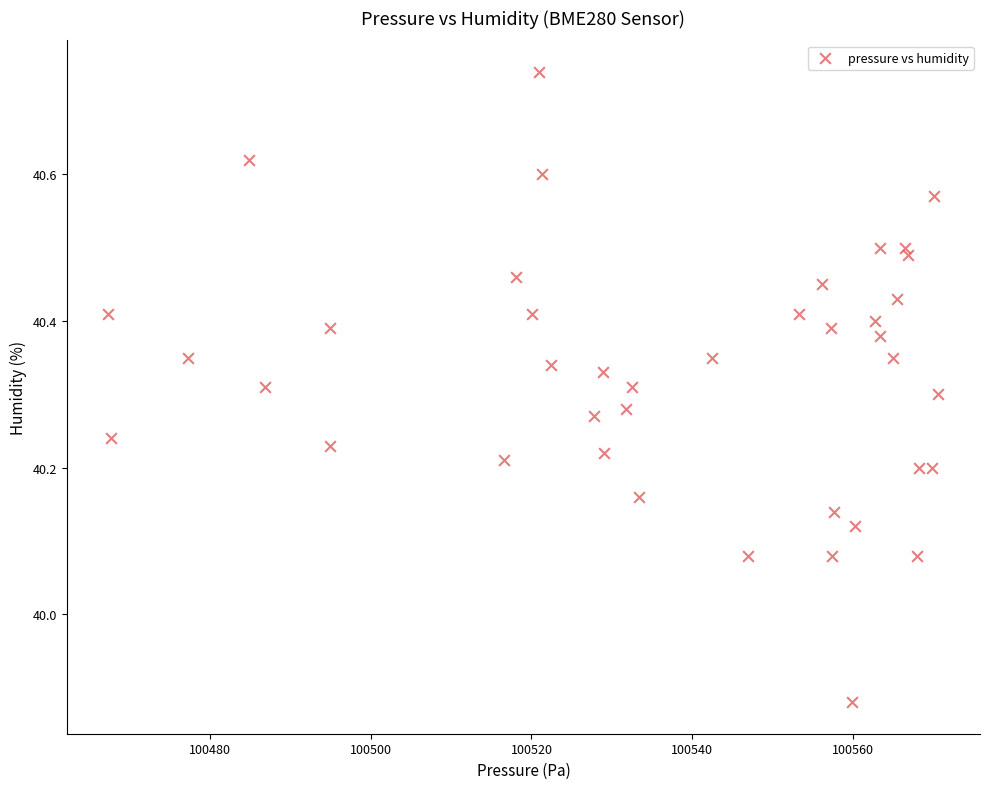

What is the range of Y values (max minus min)?

0.9